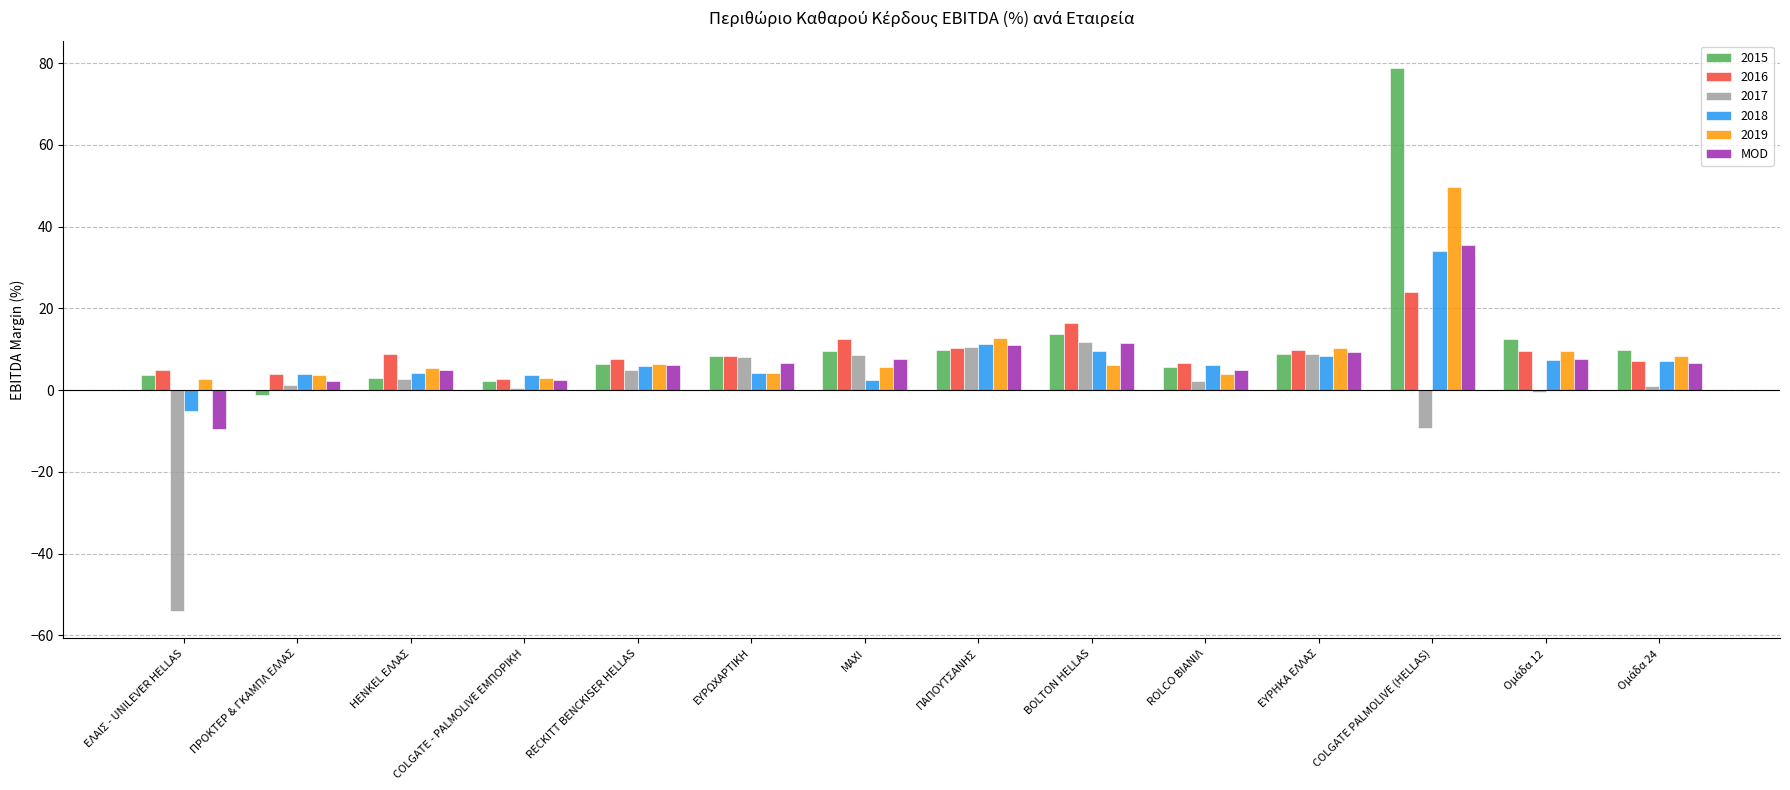

The MOD series shows 6.1 at RECKITT BENCKISER HELLAS. True or false?

True